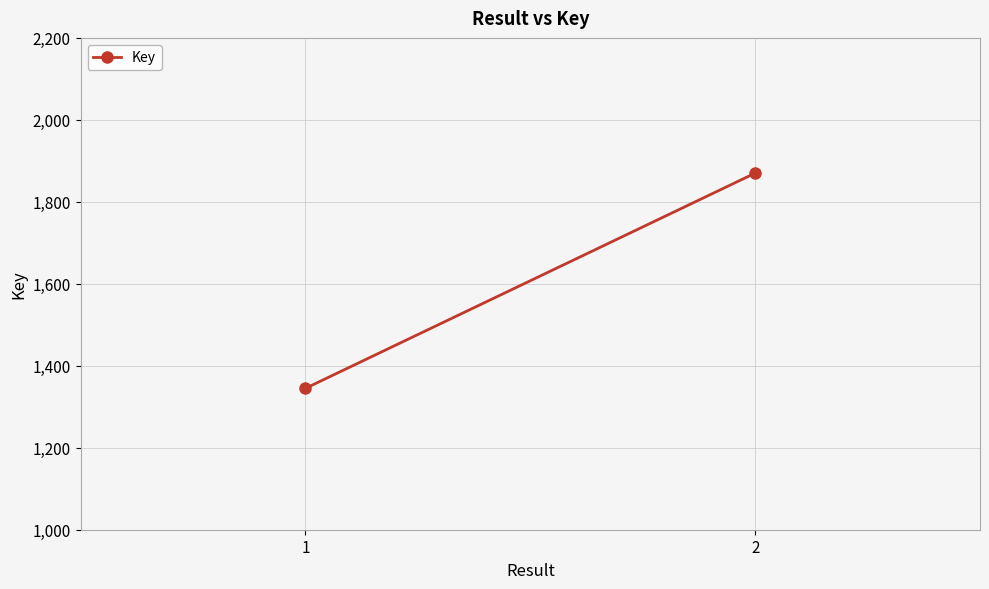

True or false: the data shows 475 at 1.

False